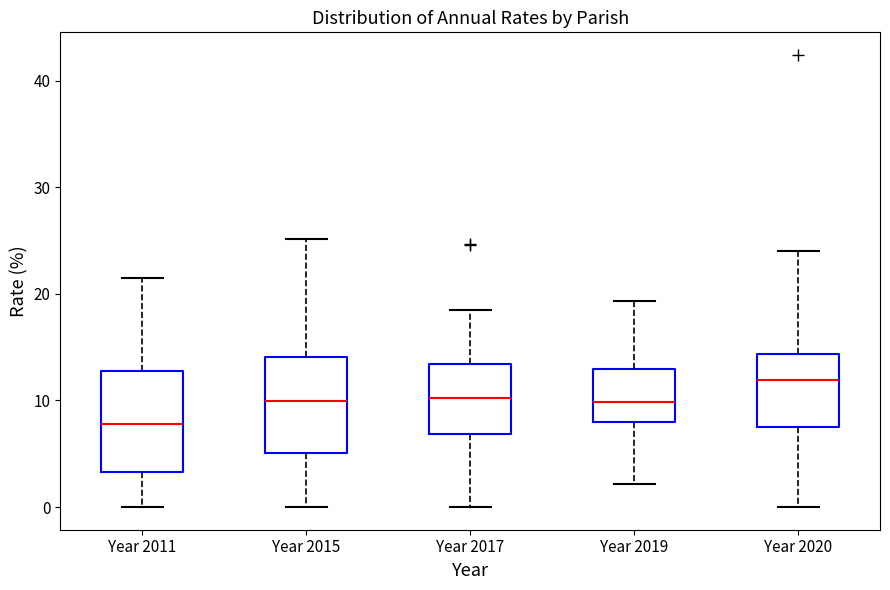

Which box has the highest median line?

Year 2020